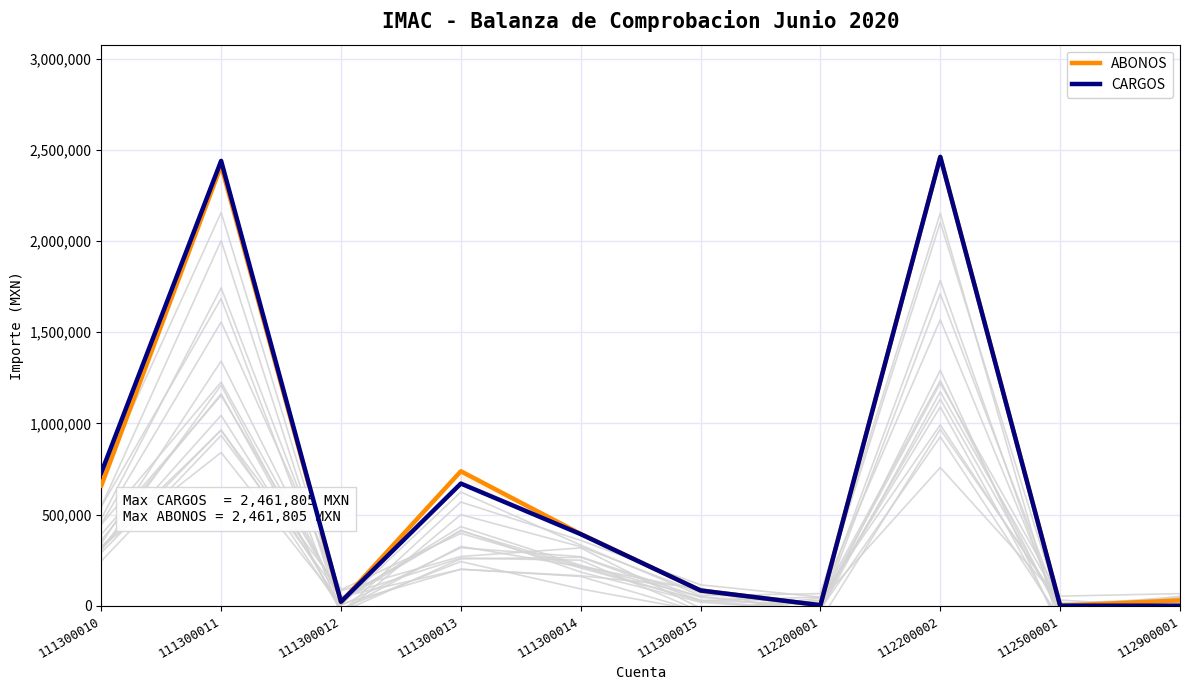

True or false: CARGOS and ABONOS intersect in this chart.

True